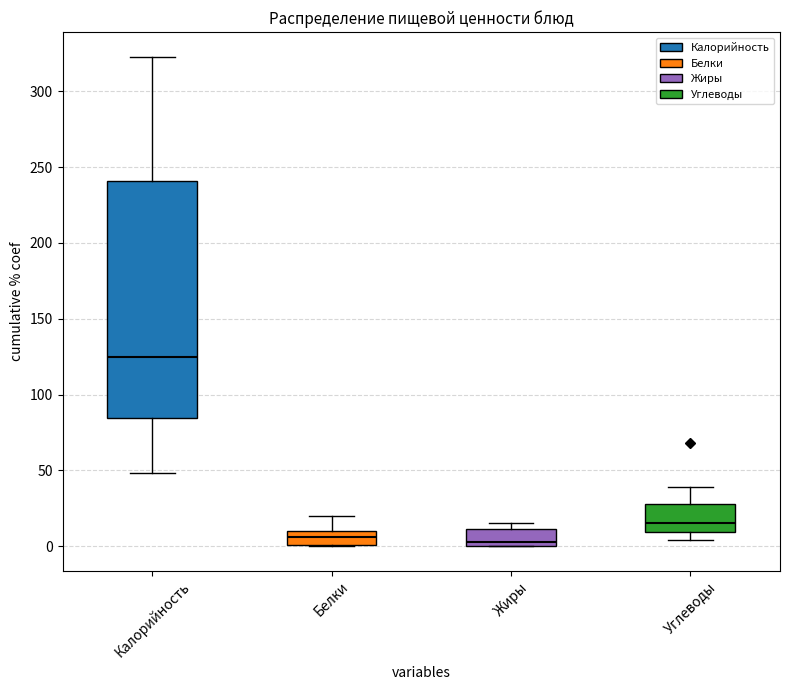

Reading left to right, transcribe this box plot: for each box, give where its median line is, the range the box spans, and where its two whiskers end, as read against the y-axis. The values are not printed on the chart, so give them approximately, as read against the axis.

Калорийность: median 125, box 85 to 240, whiskers 50 to 325
Белки: median 5, box 0 to 10, whiskers 0 to 20
Жиры: median 5, box 0 to 10, whiskers 0 to 15
Углеводы: median 15, box 10 to 30, whiskers 5 to 40